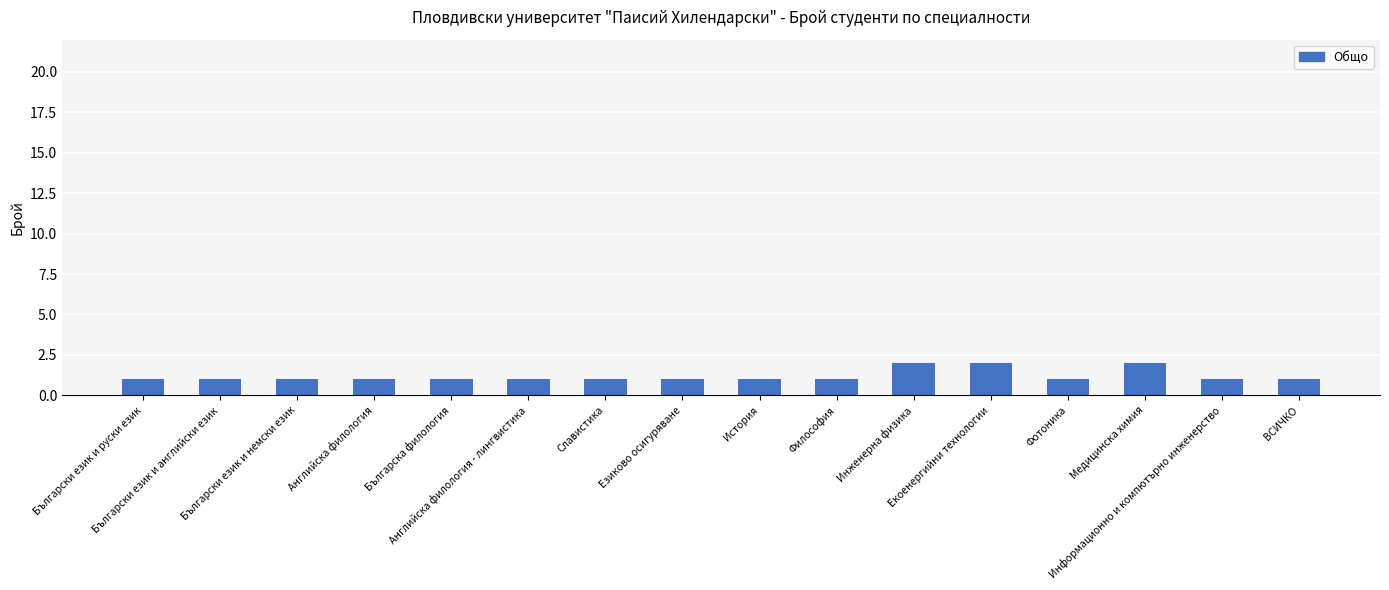

What is the value of the 16th bar from the left?

1